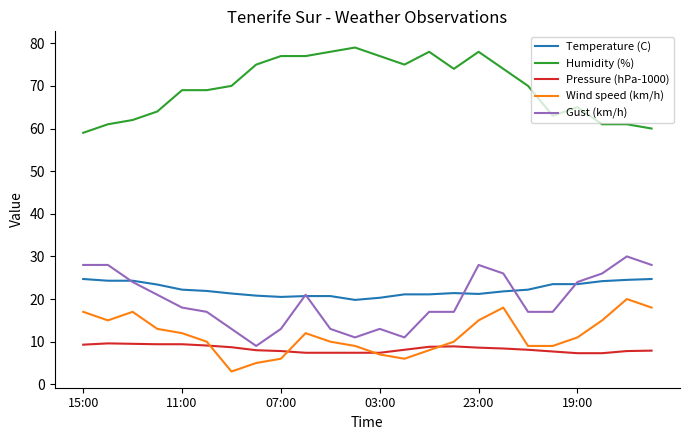

What is the minimum value shown in the chart?

3.0